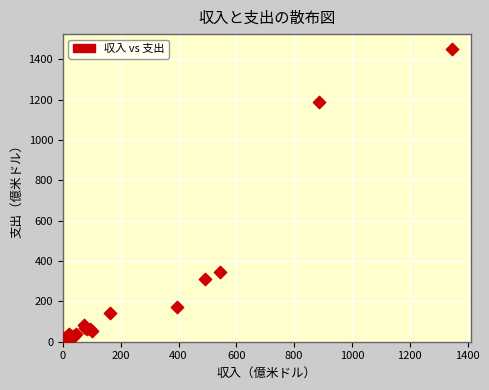

What Y value in the scatter plot is closest to 731?

348.1